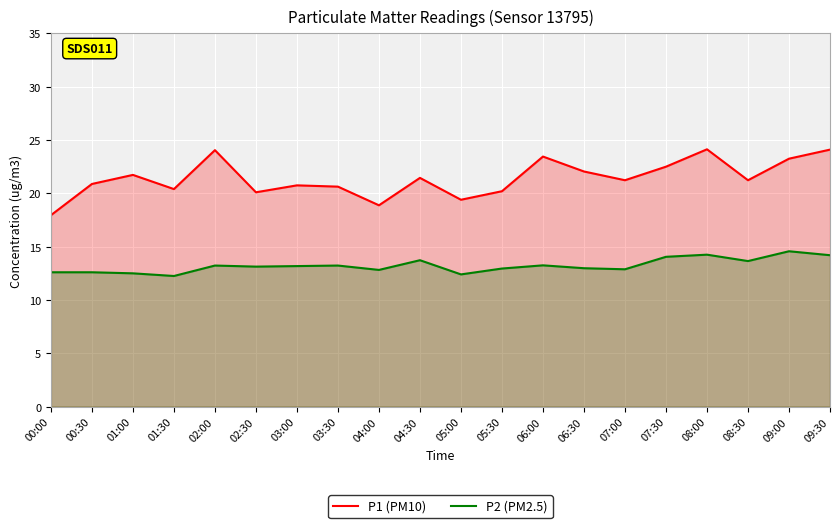

True or false: P1 (PM10) has a value of 19.4 at 05:00.

True